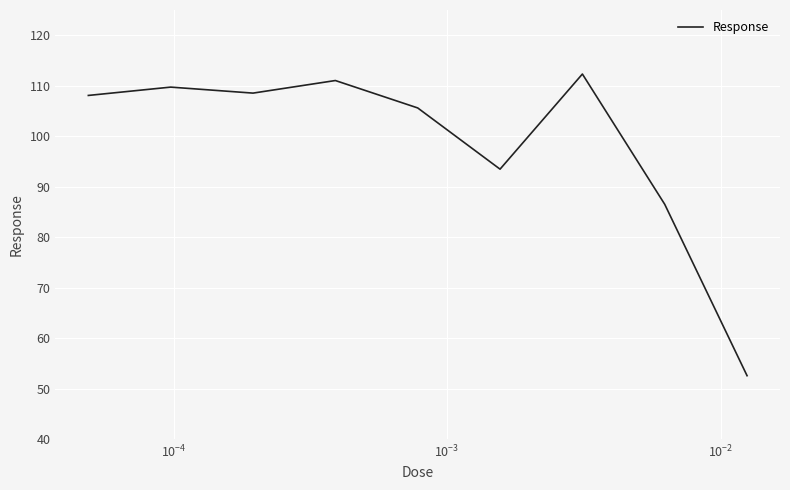

What is the smallest value displayed?

52.5